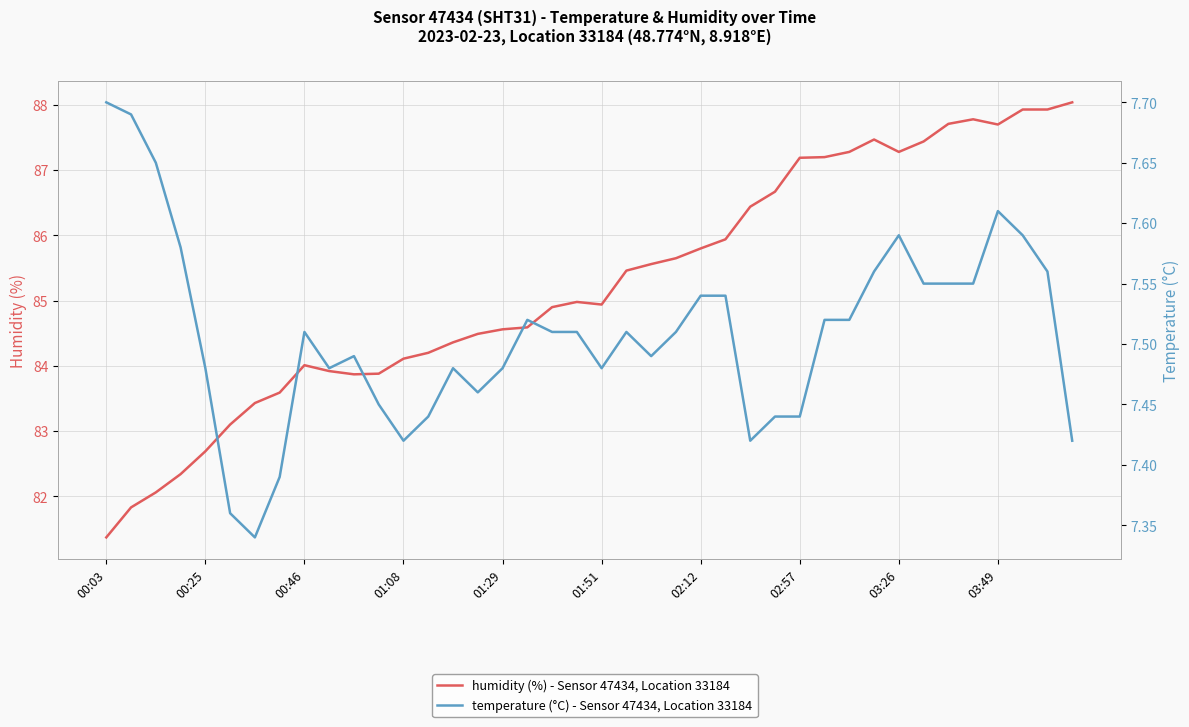

In humidity (%) - Sensor 47434, Location 33184, how many points are lower than both neighbors (excluding endpoints)?

4